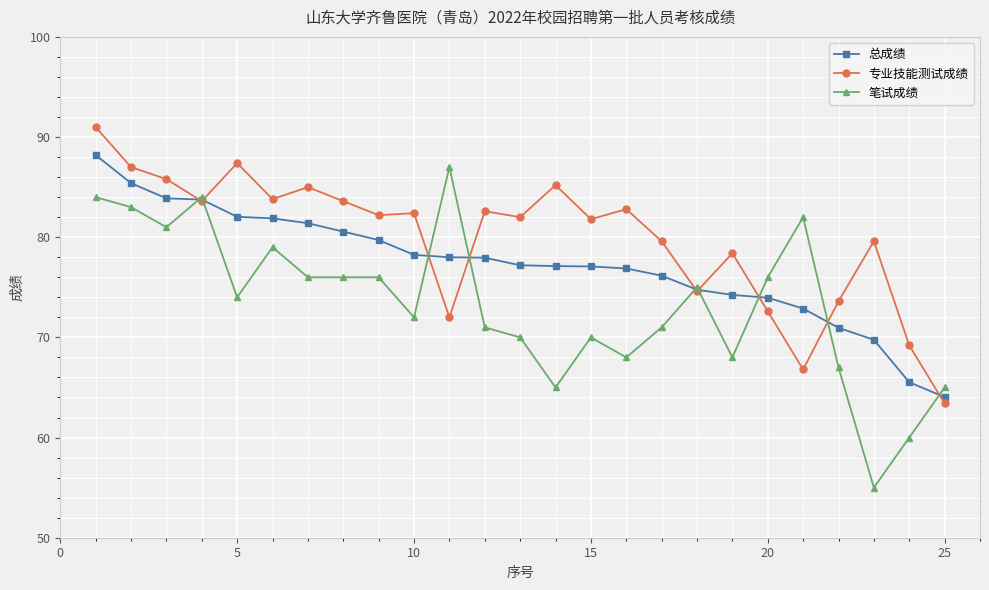

Count the number of data series in this chart.

3